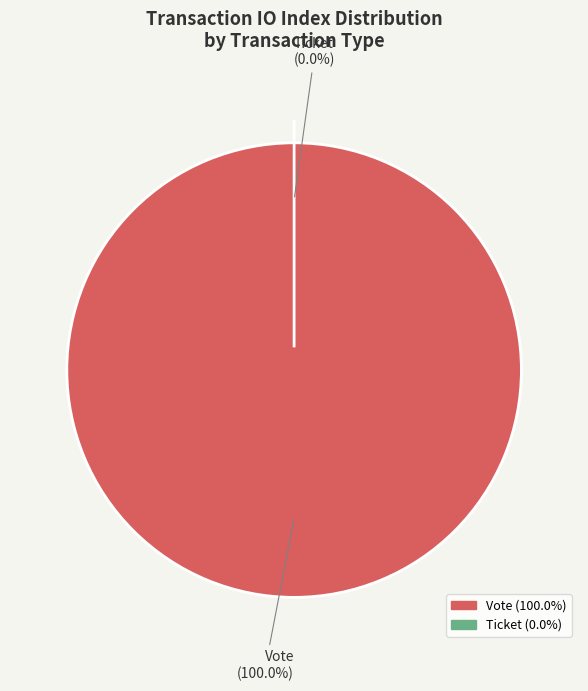

Which category accounts for the majority?

Vote